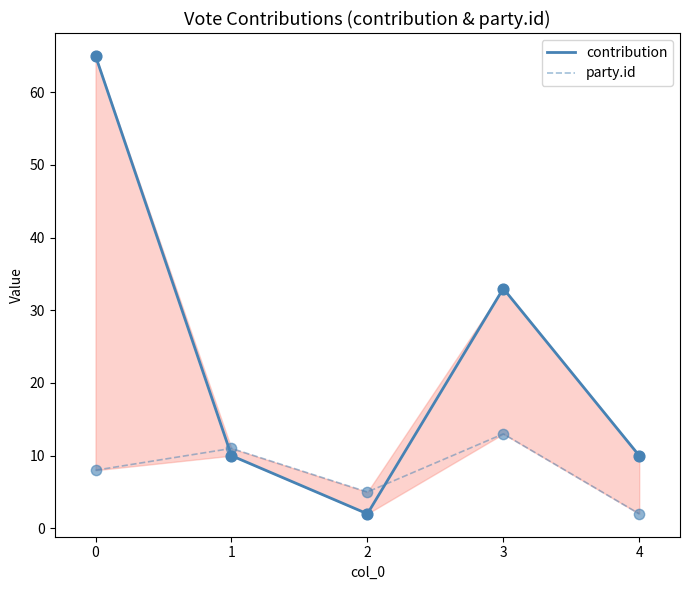

What are all the series names shown in the legend?

contribution, party.id